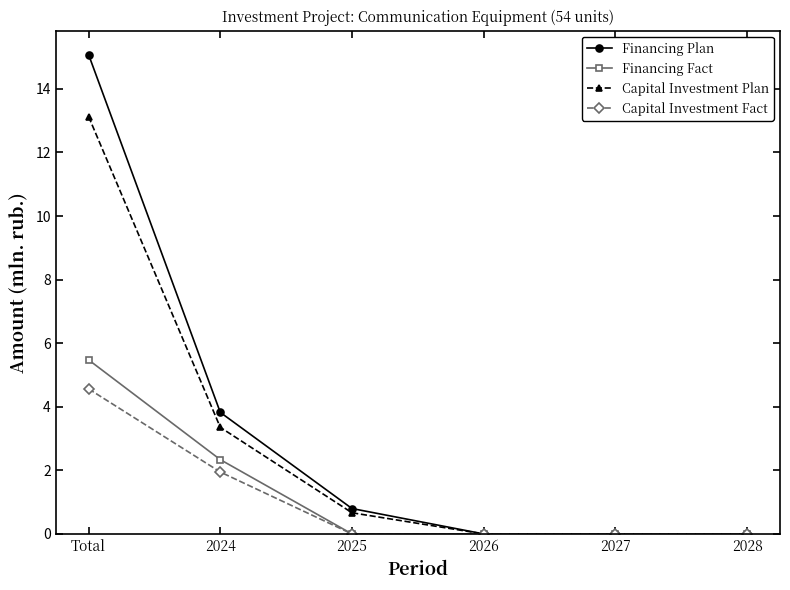

Which label corresponds to the largest value in the chart?

Total